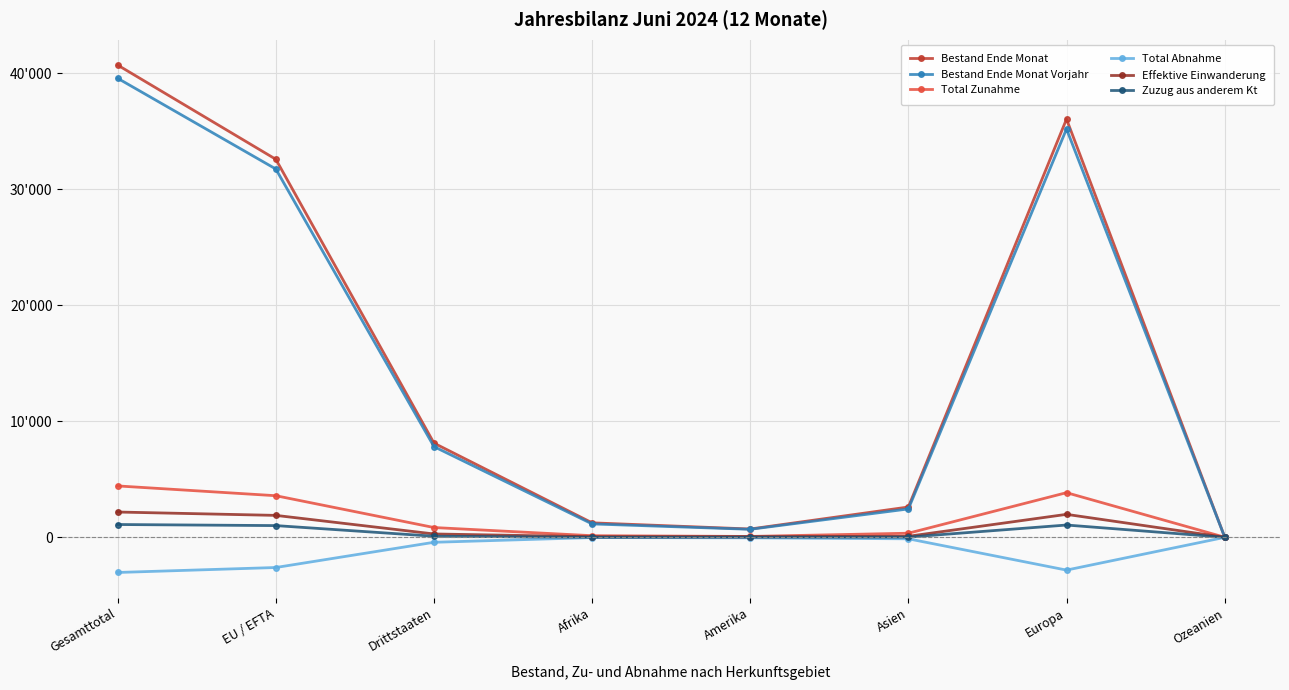

Reading left to right, transcribe all the data shown in this chart.

Bestand Ende Monat: Gesamttotal=40694	EU / EFTA=32576	Drittstaaten=8118	Afrika=1248	Amerika=716	Asien=2612	Europa=36041	Ozeanien=31
Bestand Ende Monat Vorjahr: Gesamttotal=39554	EU / EFTA=31738	Drittstaaten=7816	Afrika=1154	Amerika=691	Asien=2446	Europa=35188	Ozeanien=32
Total Zunahme: Gesamttotal=4428	EU / EFTA=3585	Drittstaaten=843	Afrika=139	Amerika=75	Asien=353	Europa=3847	Ozeanien=7
Total Abnahme: Gesamttotal=-3030	EU / EFTA=-2602	Drittstaaten=-428	Afrika=-23	Amerika=-45	Asien=-129	Europa=-2825	Ozeanien=-5
Effektive Einwanderung: Gesamttotal=2179	EU / EFTA=1890	Drittstaaten=289	Afrika=53	Amerika=49	Asien=89	Europa=1979	Ozeanien=6
Zuzug aus anderem Kt: Gesamttotal=1103	EU / EFTA=1010	Drittstaaten=93	Afrika=6	Amerika=19	Asien=18	Europa=1059	Ozeanien=1